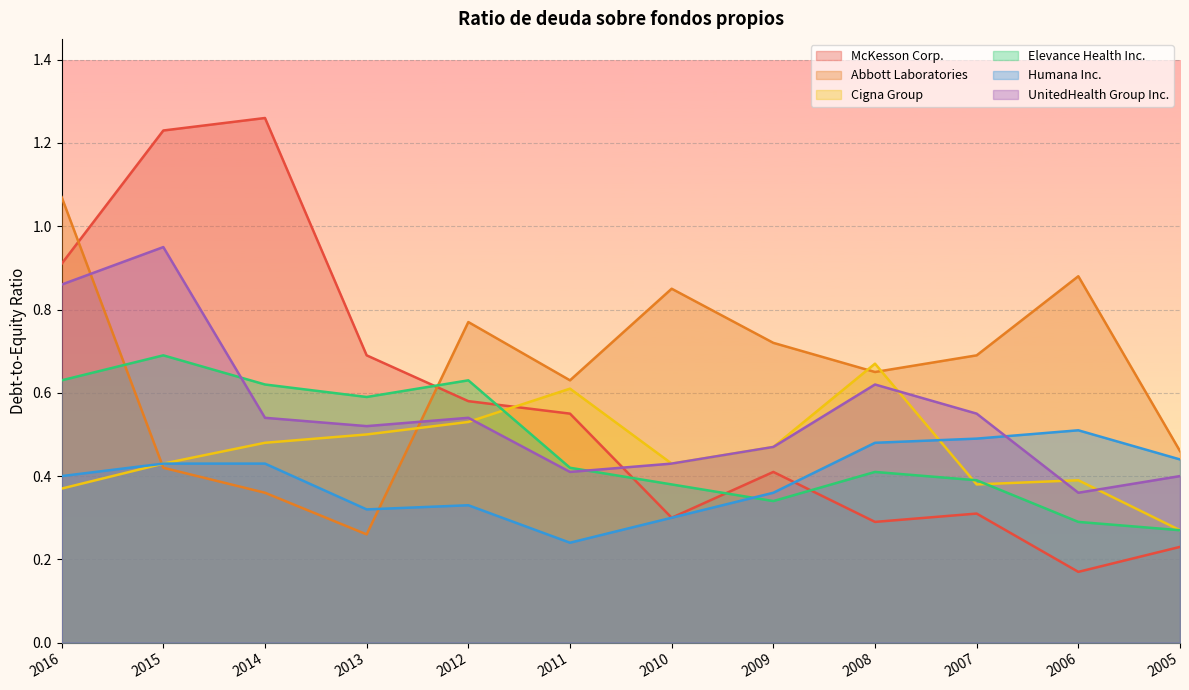

What is the sum of all Elevance Health Inc. values?

5.7